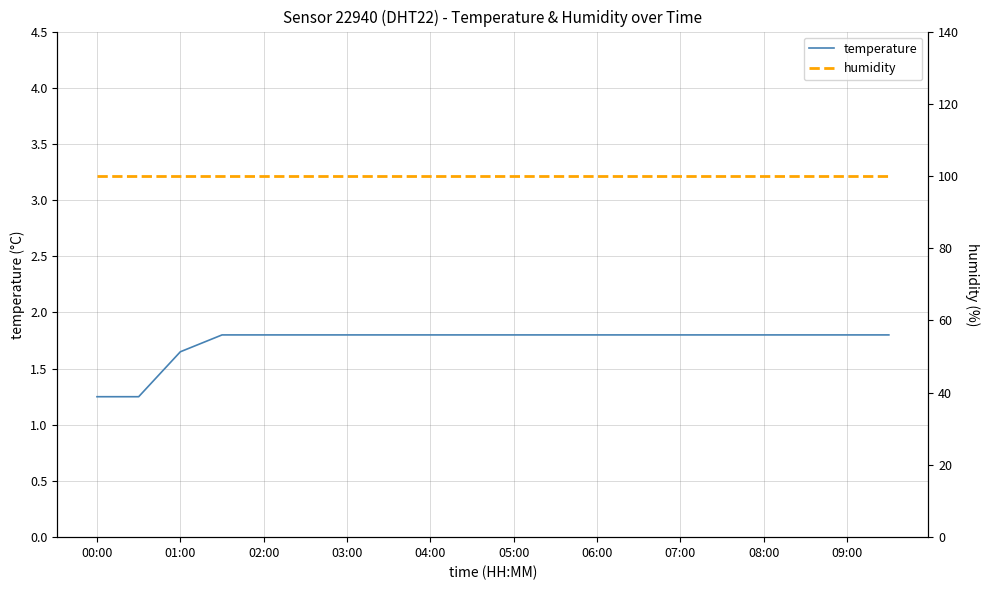

What is the maximum value shown in the chart?

99.9